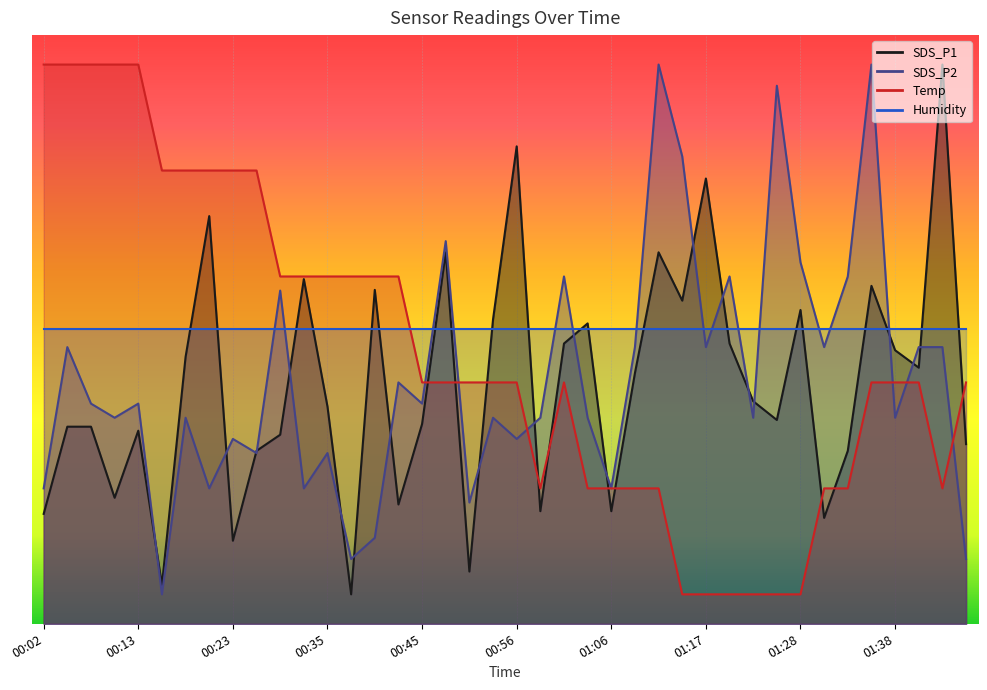

What value does the SDS_P2 series have at 00:07?

1.9